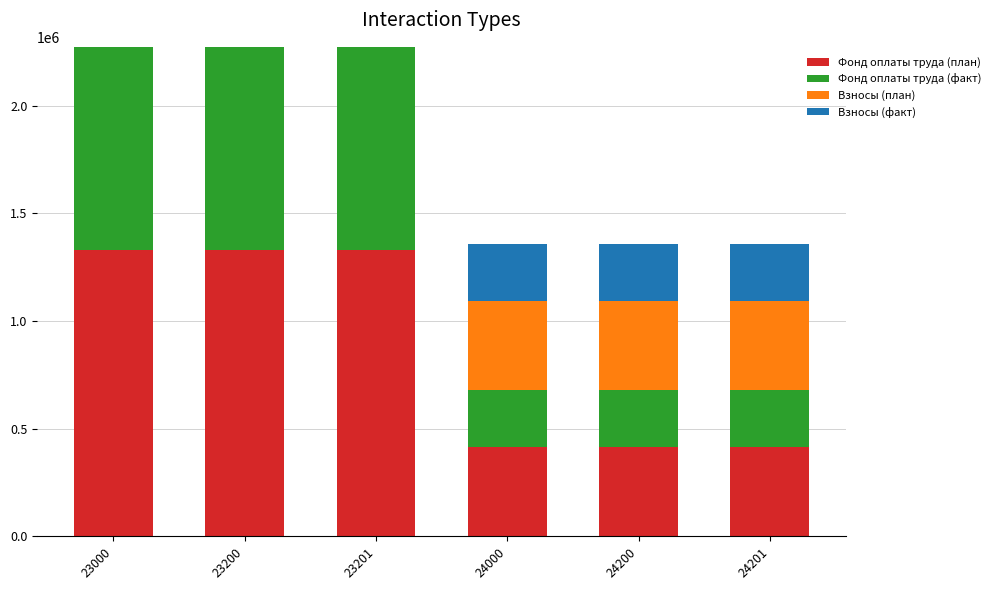

What is the sum of all Фонд оплаты труда (план) values?

5244000.0